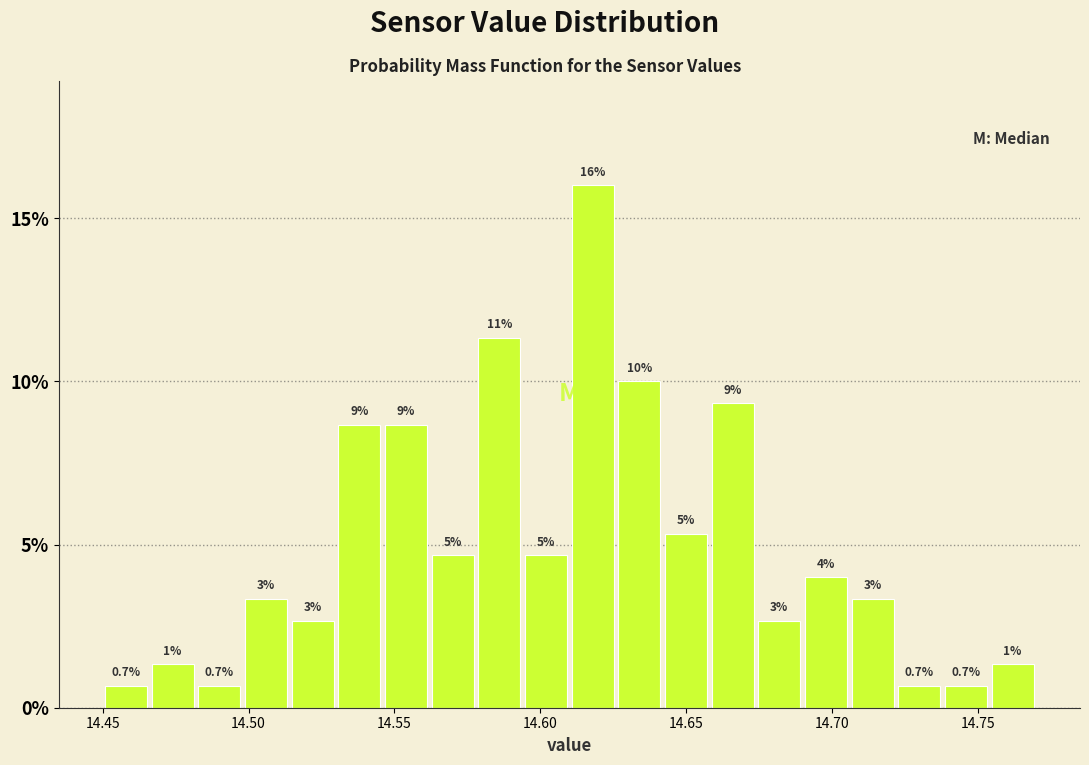

Read against the x-axis, roughly where is the centre of the tallest bar?

14.620